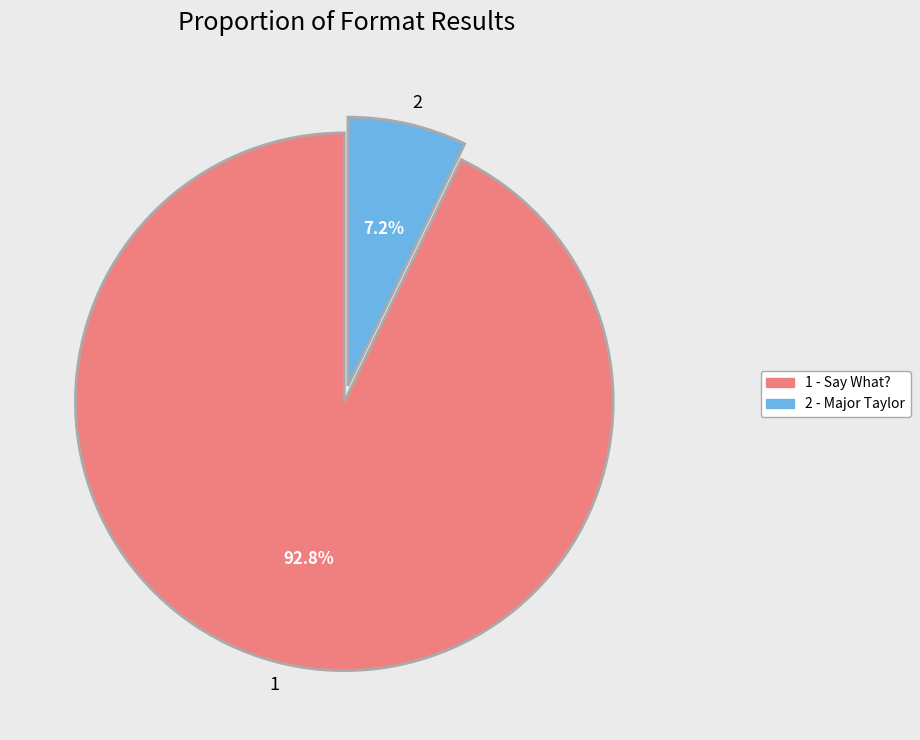

What percentage is the 2 slice, to the nearest percent?

7%